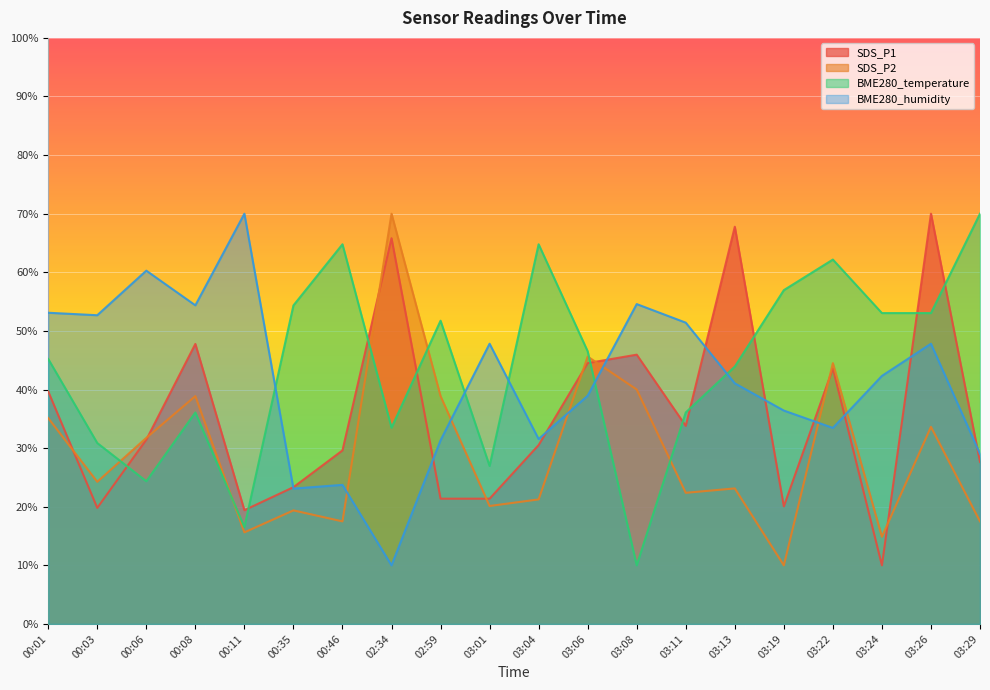

What are all the series names shown in the legend?

SDS_P1, SDS_P2, BME280_temperature, BME280_humidity